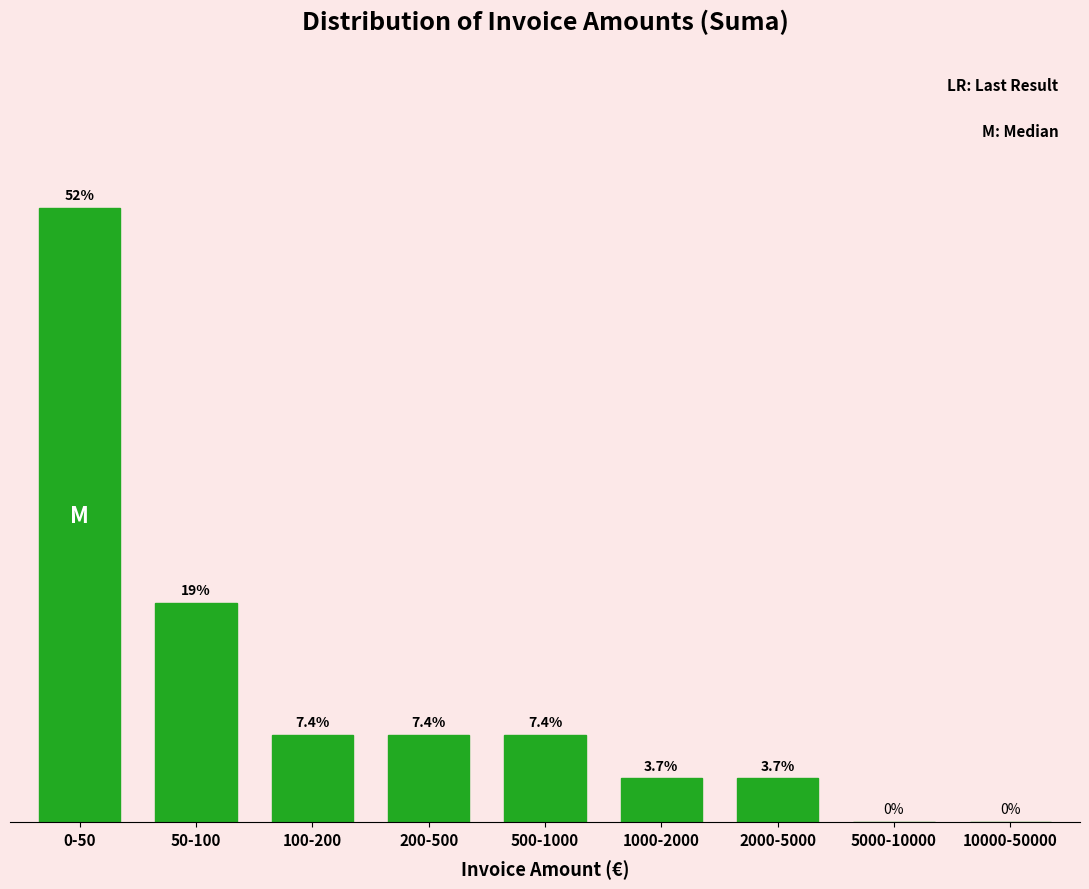

Which has a higher value, 200-500 or 10000-50000?

200-500